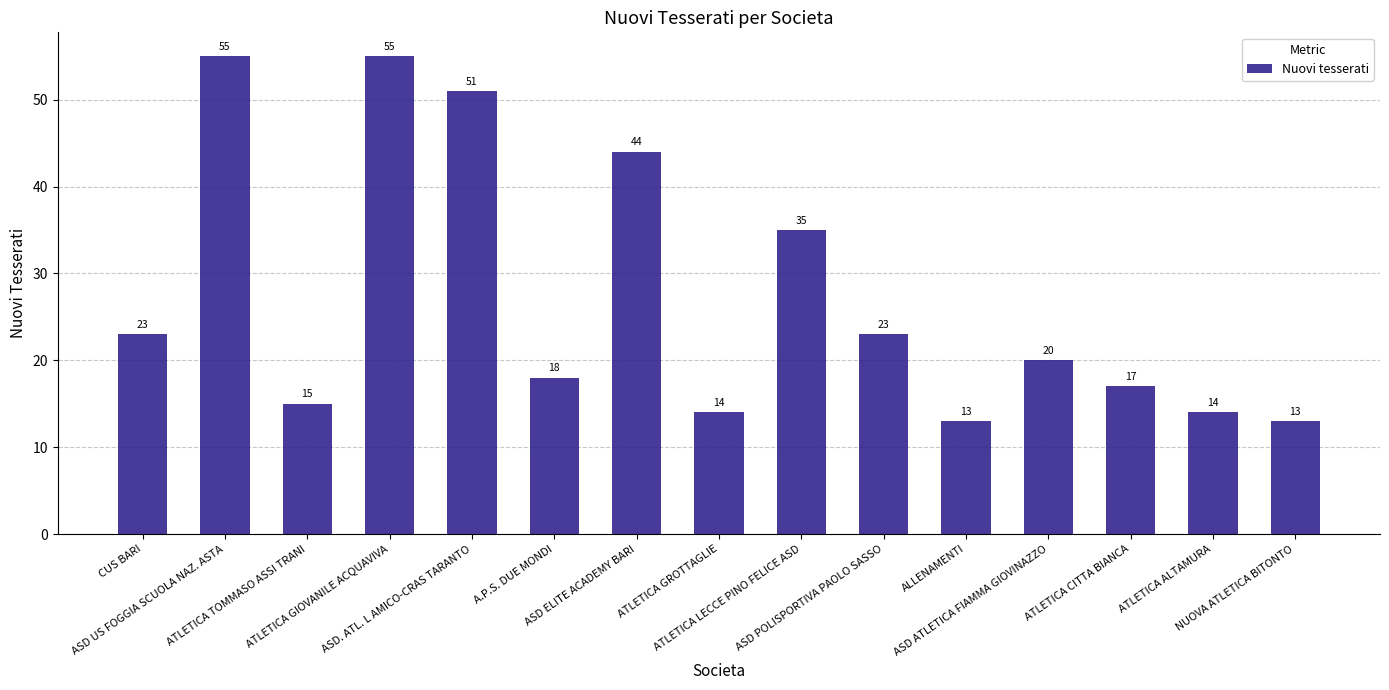

Reading left to right, list all the values displayed in this chart.

CUS BARI=23	ASD US FOGGIA SCUOLA NAZ. ASTA=55	ATLETICA TOMMASO ASSI TRANI=15	ATLETICA GIOVANILE ACQUAVIVA=55	ASD. ATL. L AMICO-CRAS TARANTO=51	A.P.S. DUE MONDI=18	ASD ELITE ACADEMY BARI=44	ATLETICA GROTTAGLIE=14	ATLETICA LECCE PINO FELICE ASD=35	ASD POLISPORTIVA PAOLO SASSO=23	ALLENAMENTI=13	ASD ATLETICA FIAMMA GIOVINAZZO=20	ATLETICA CITTA BIANCA=17	ATLETICA ALTAMURA=14	NUOVA ATLETICA BITONTO=13